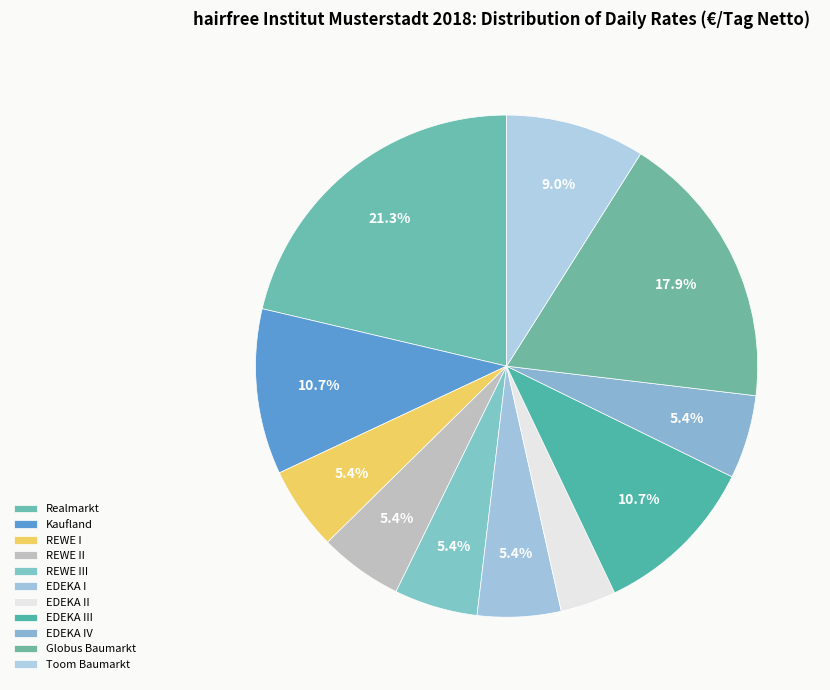

How much of the chart is everything except EDEKA III?

89.3%